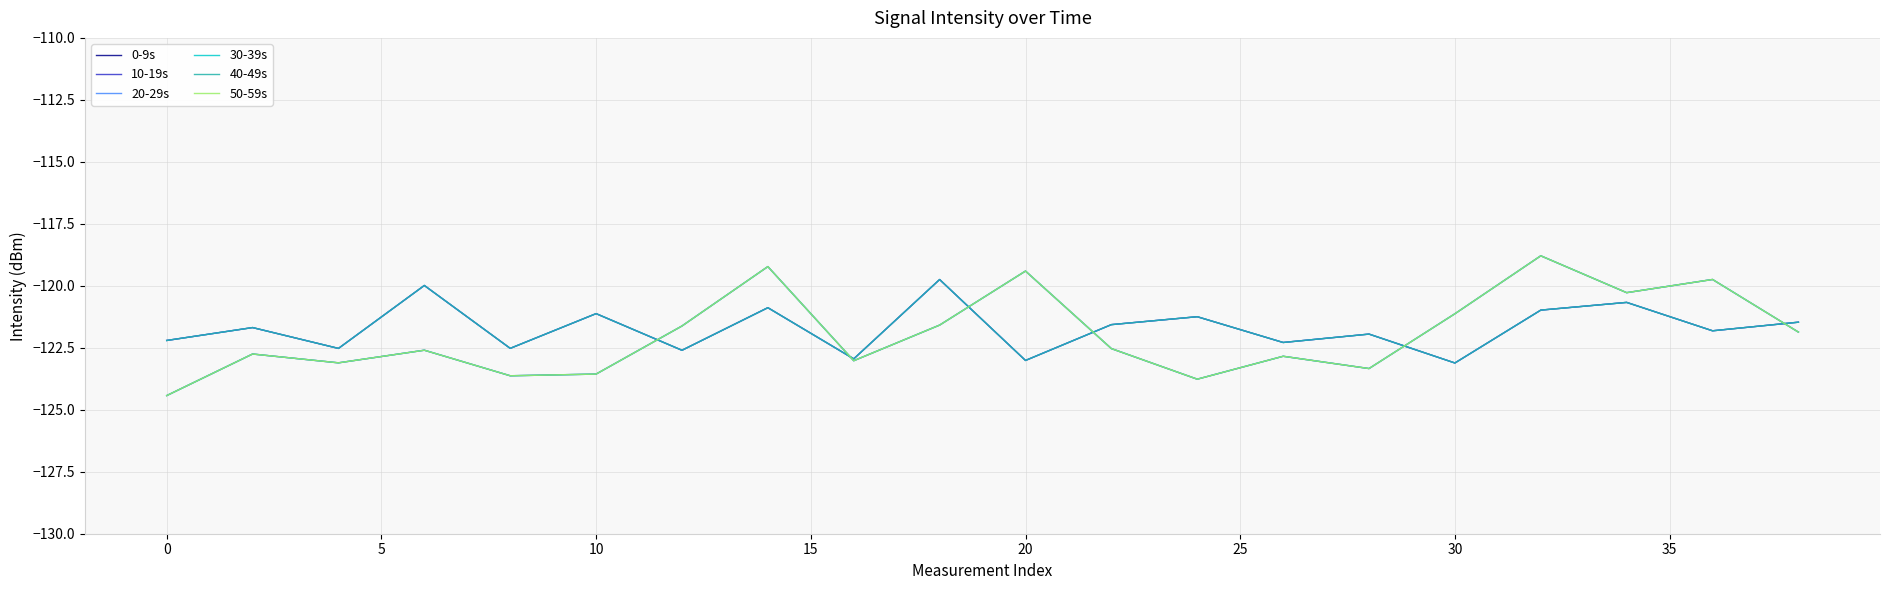

Is this an area chart (filled region under the line)?

No